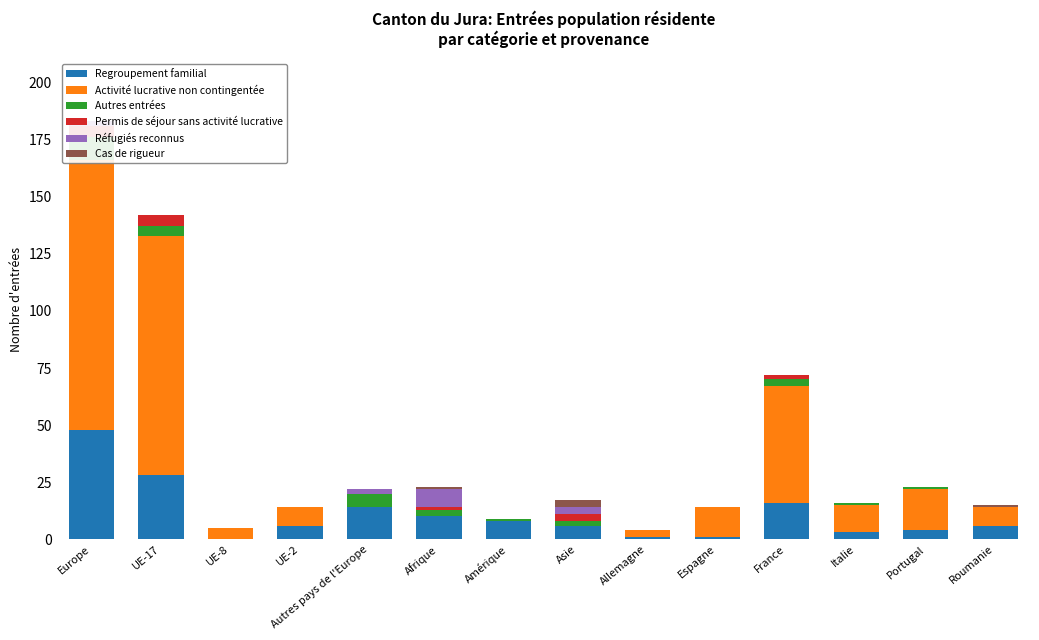

What is the sum of all Autres entrées values?

31